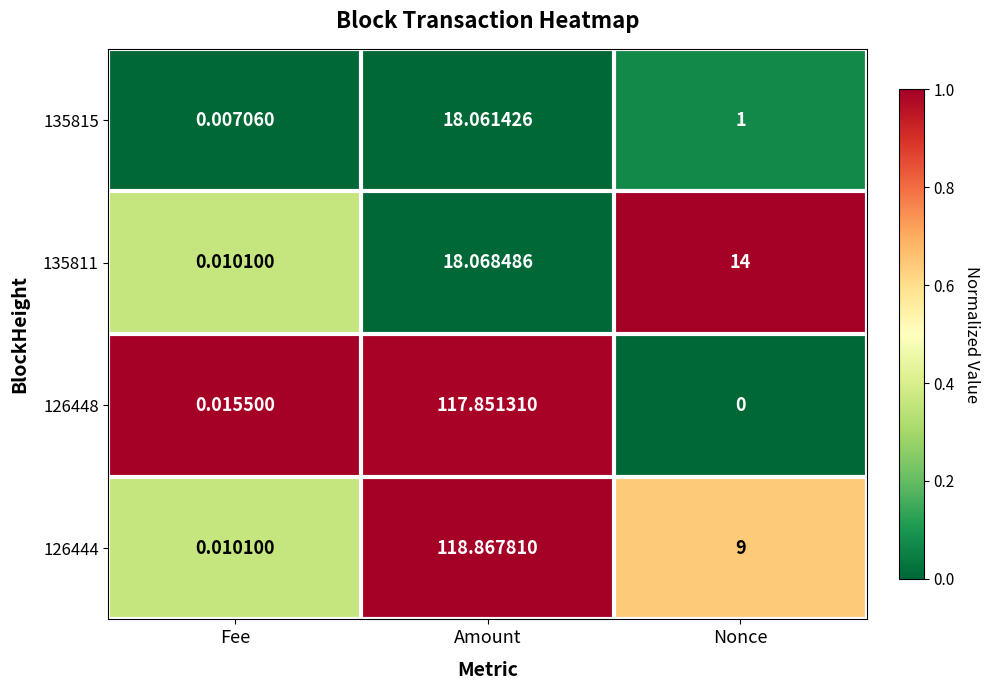

Which category has the highest value in the 135811 series?

Amount